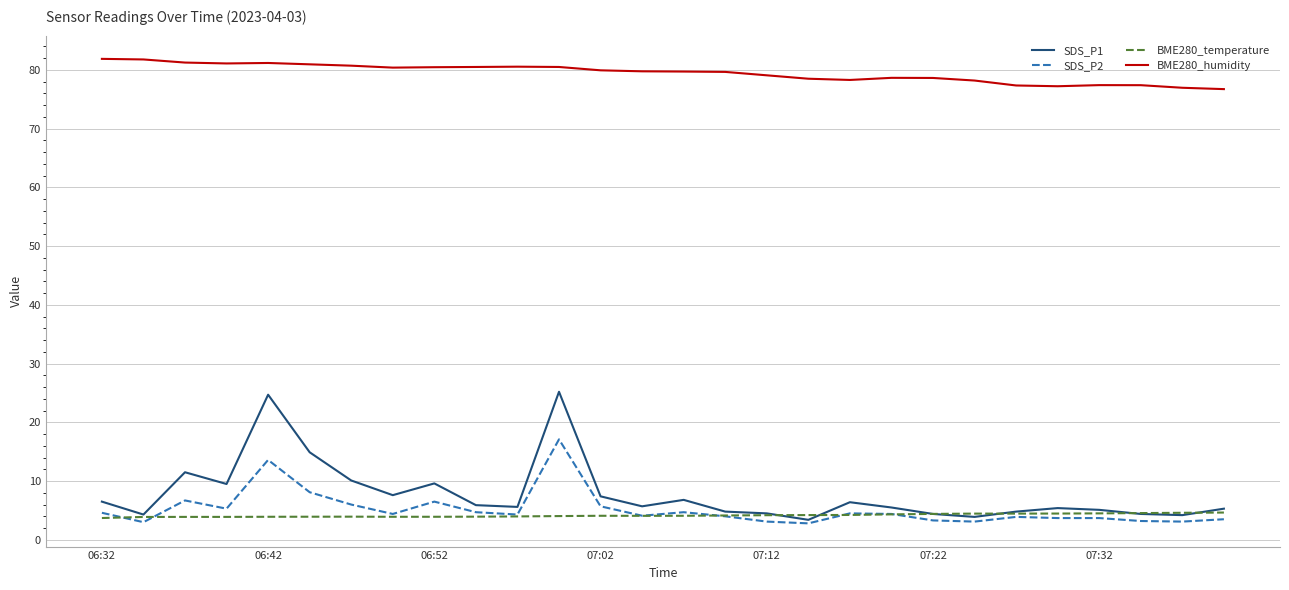

True or false: SDS_P1 and BME280_humidity intersect in this chart.

False